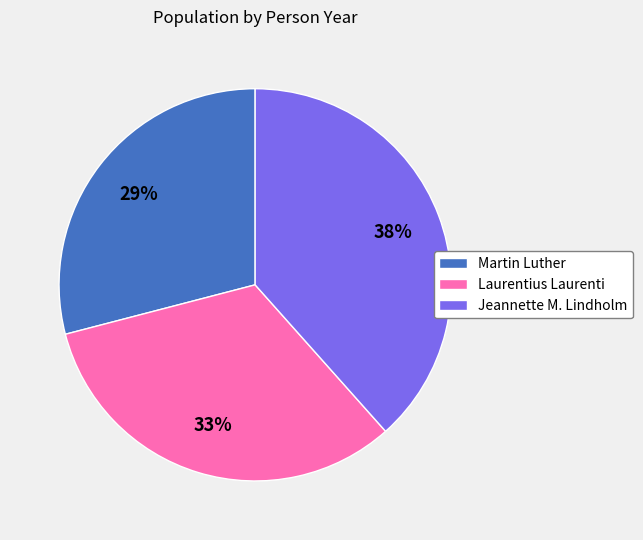

Does Jeannette M. Lindholm represent more than half of the total?

No